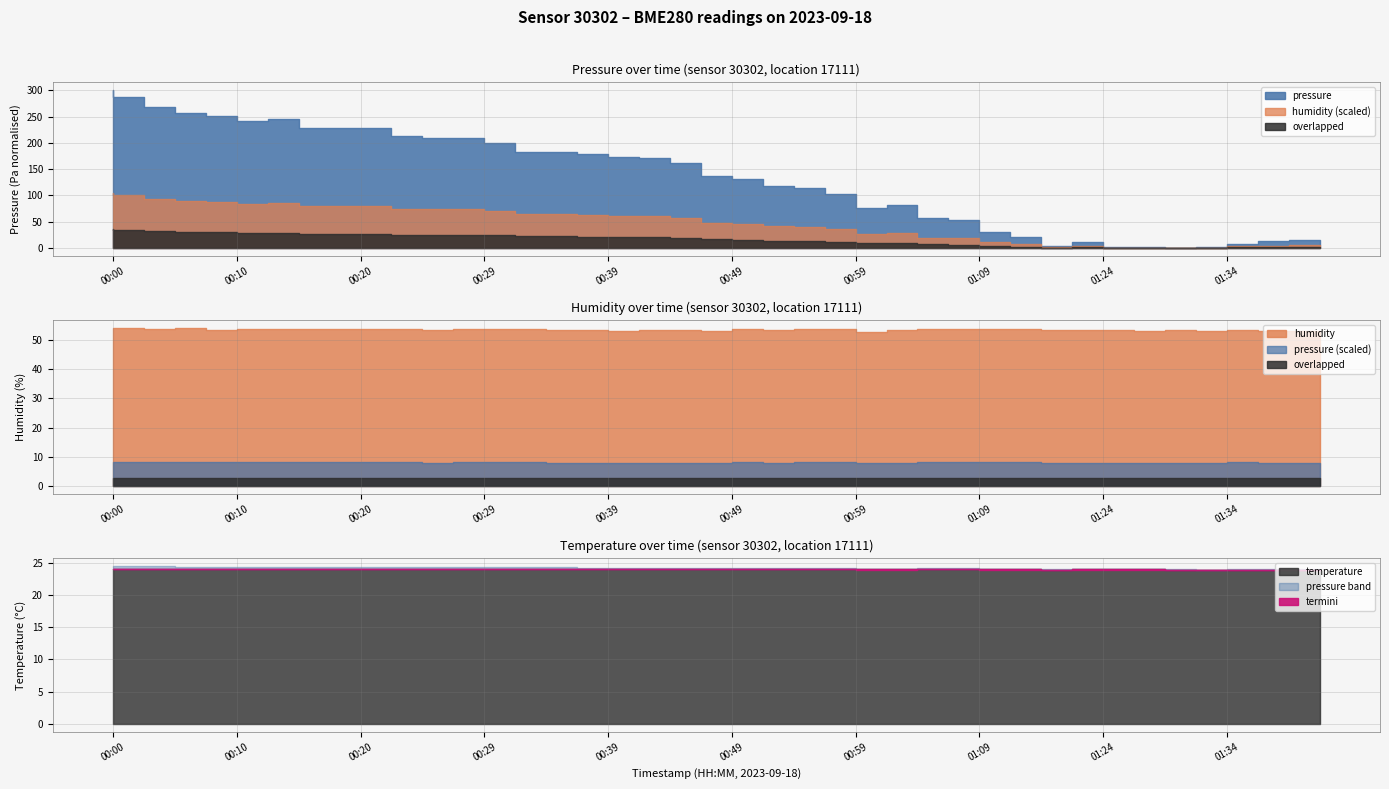

The pressure series shows 151775.0 at 01:14. True or false?

False